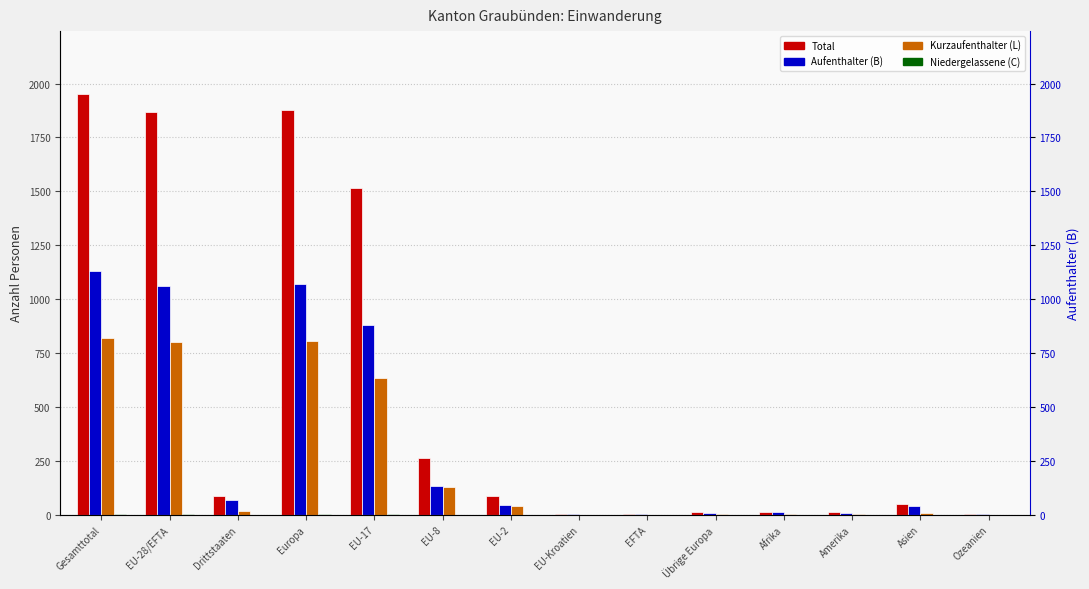

Reading left to right, what are all the values shown in this chart?

Total: Gesamttotal=1951	EU-28/EFTA=1866	Drittstaaten=85	Europa=1879	EU-17=1516	EU-8=261	EU-2=85	EU-Kroatien=2	EFTA=2	Übrige Europa=13	Afrika=12	Amerika=11	Asien=48	Ozeanien=1
Aufenthalter (B): Gesamttotal=1132	EU-28/EFTA=1063	Drittstaaten=69	Europa=1072	EU-17=880	EU-8=134	EU-2=45	EU-Kroatien=2	EFTA=2	Übrige Europa=9	Afrika=11	Amerika=7	Asien=41	Ozeanien=1
Kurzaufenthalter (L): Gesamttotal=818	EU-28/EFTA=802	Drittstaaten=16	Europa=806	EU-17=635	EU-8=127	EU-2=40	EU-Kroatien=0	EFTA=0	Übrige Europa=4	Afrika=1	Amerika=4	Asien=7	Ozeanien=0
Niedergelassene (C): Gesamttotal=1	EU-28/EFTA=1	Drittstaaten=0	Europa=1	EU-17=1	EU-8=0	EU-2=0	EU-Kroatien=0	EFTA=0	Übrige Europa=0	Afrika=0	Amerika=0	Asien=0	Ozeanien=0